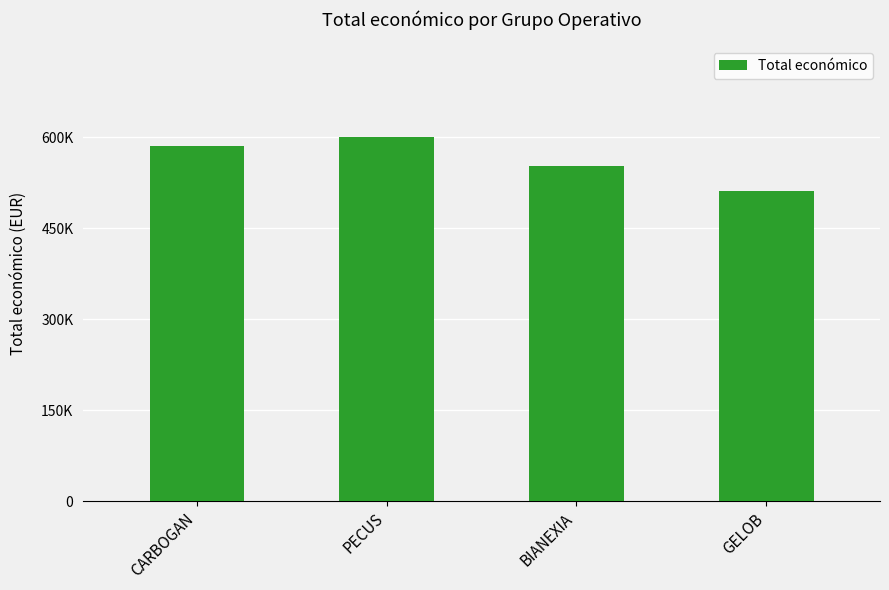

The chart shows a value of 511047 at GELOB. True or false?

True